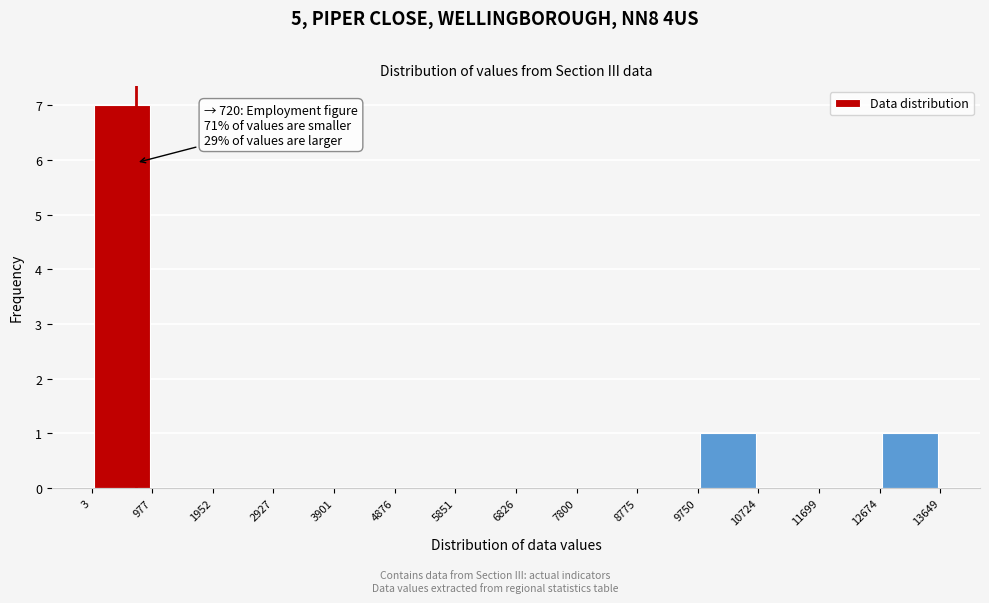

Which range on the x-axis has the tallest bar?

3 to 977